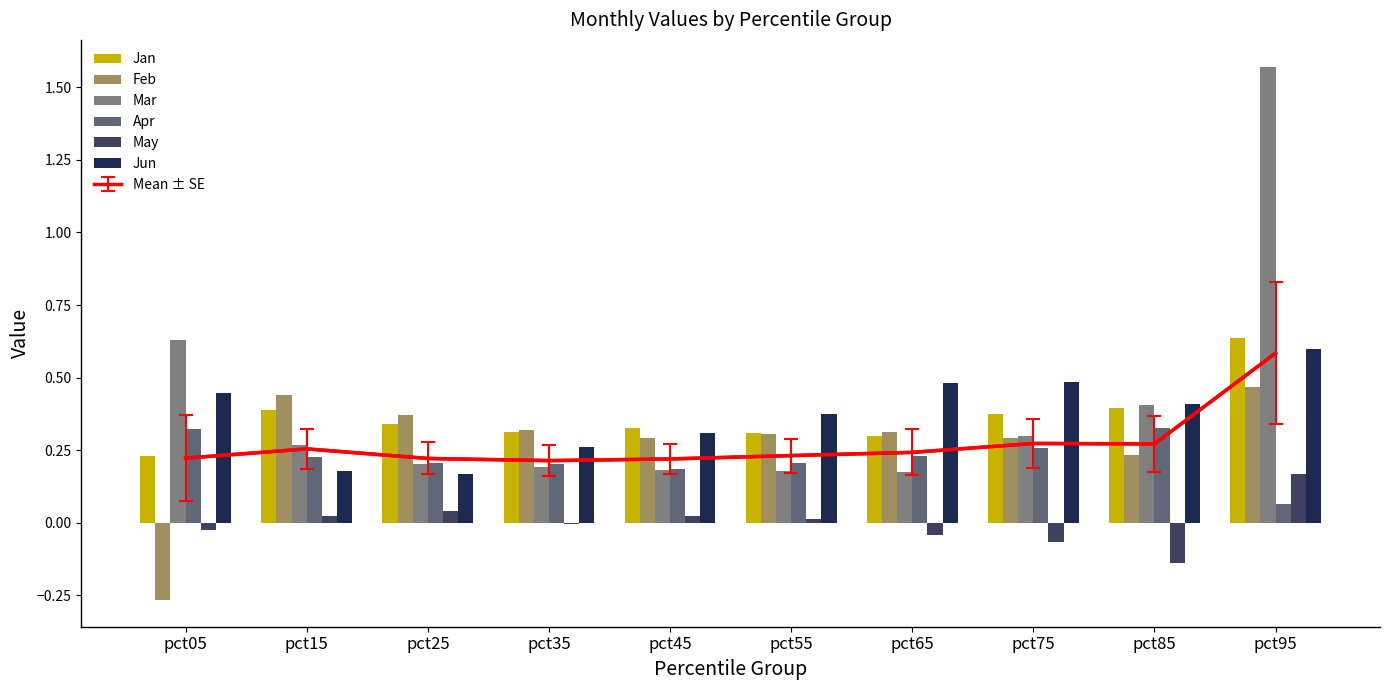

What is the total value across all series at pct45?

1.3